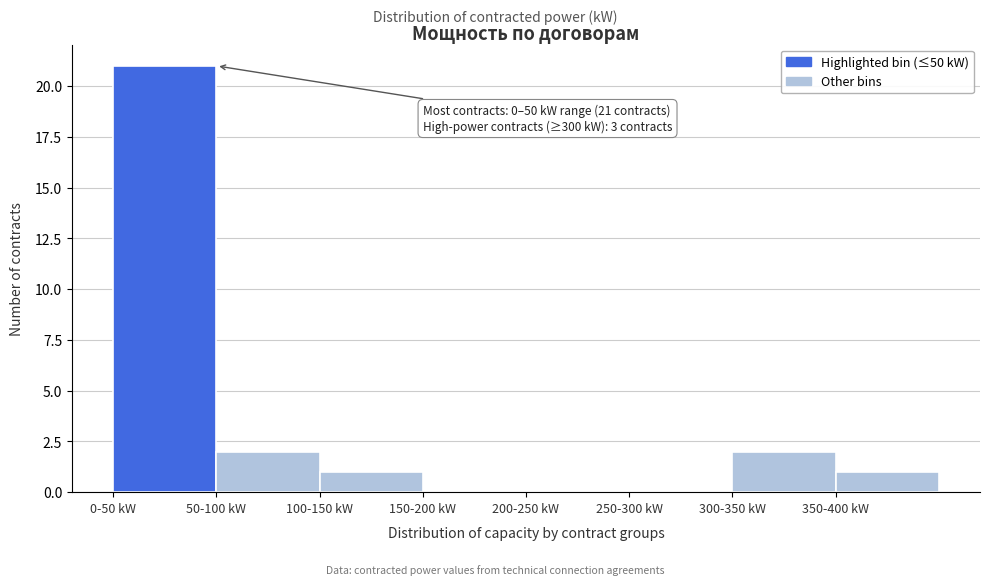

Reading left to right, extract all data points from this chart.

0-50 kW=21	50-100 kW=2	100-150 kW=1	150-200 kW=0	200-250 kW=0	250-300 kW=0	300-350 kW=2	350-400 kW=1